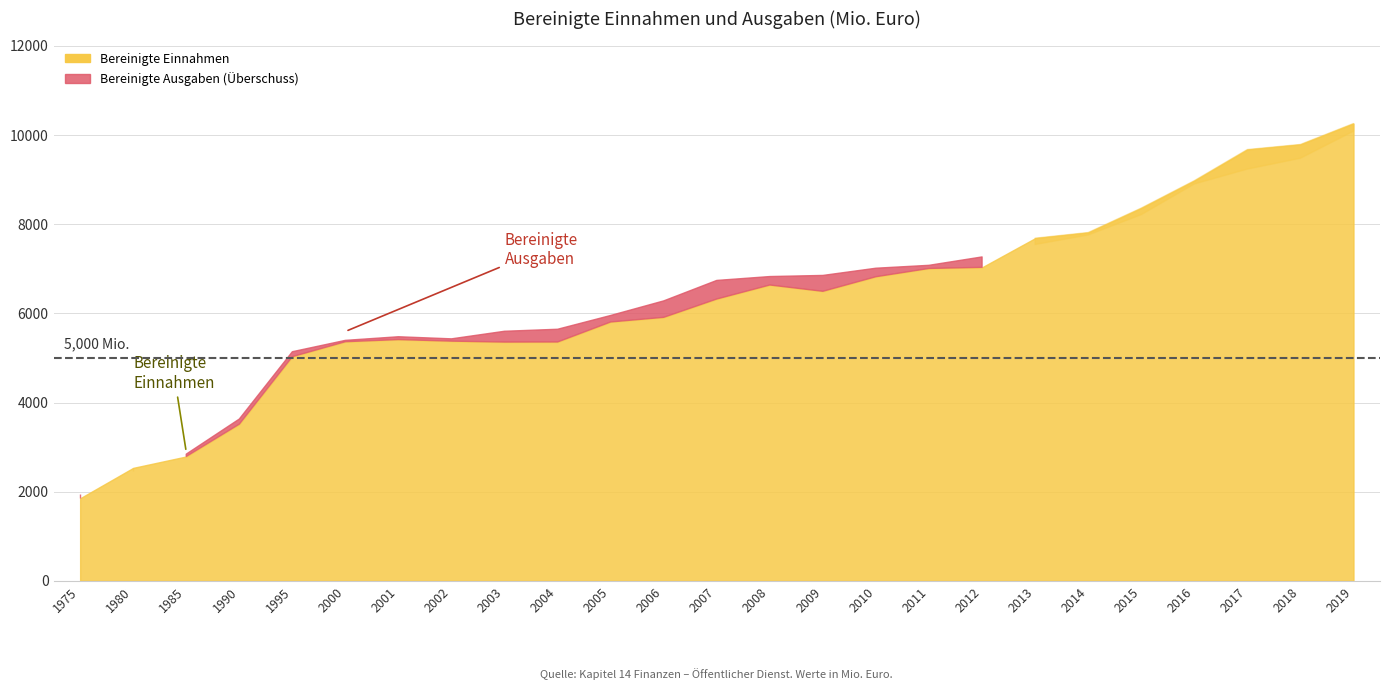

What is the maximum value shown in the chart?

10256